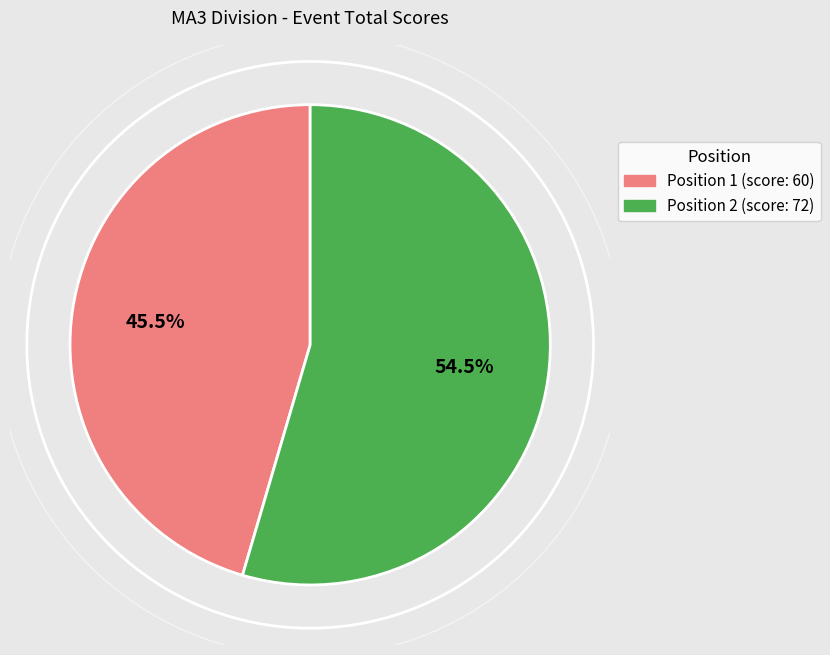

Which slice is the largest?

2